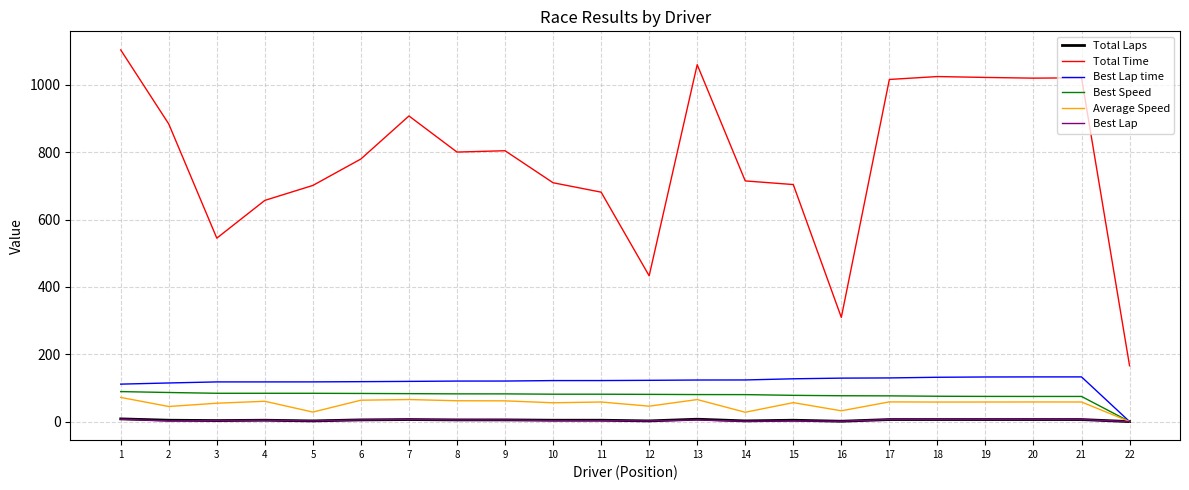

At which category does the chart reach its peak across all series?

1